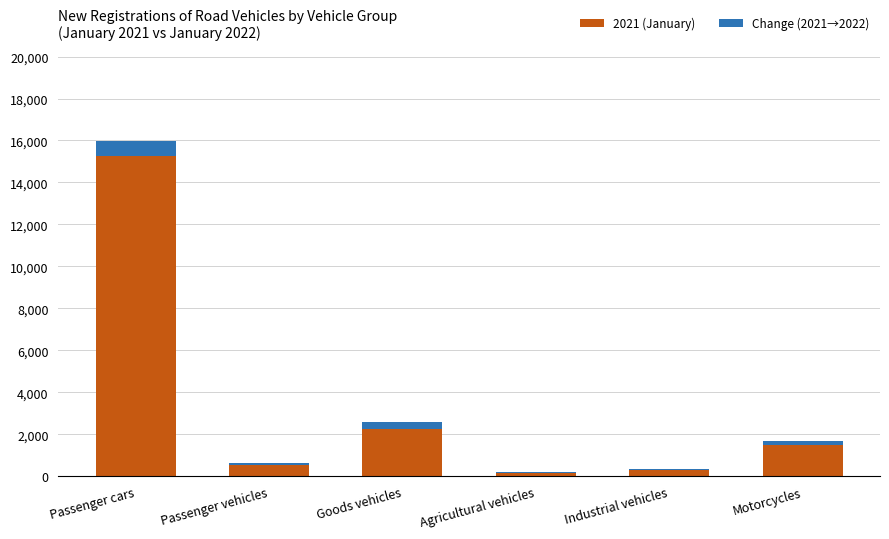

At how many categories does at least one series exceed 5037?

1